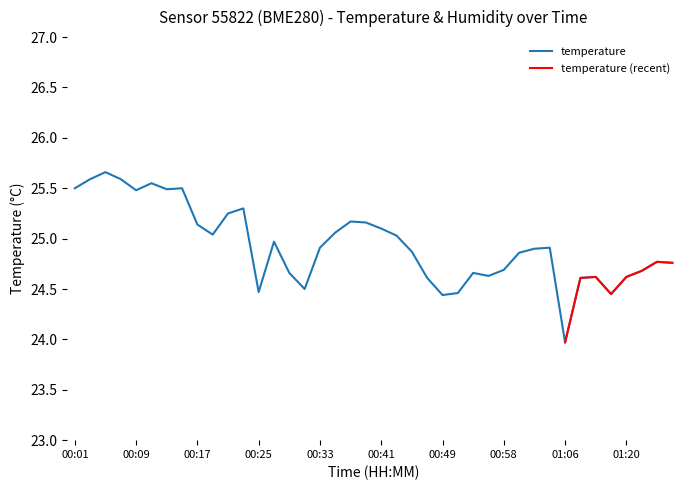

What is the approximate value at 00:41?

25.1